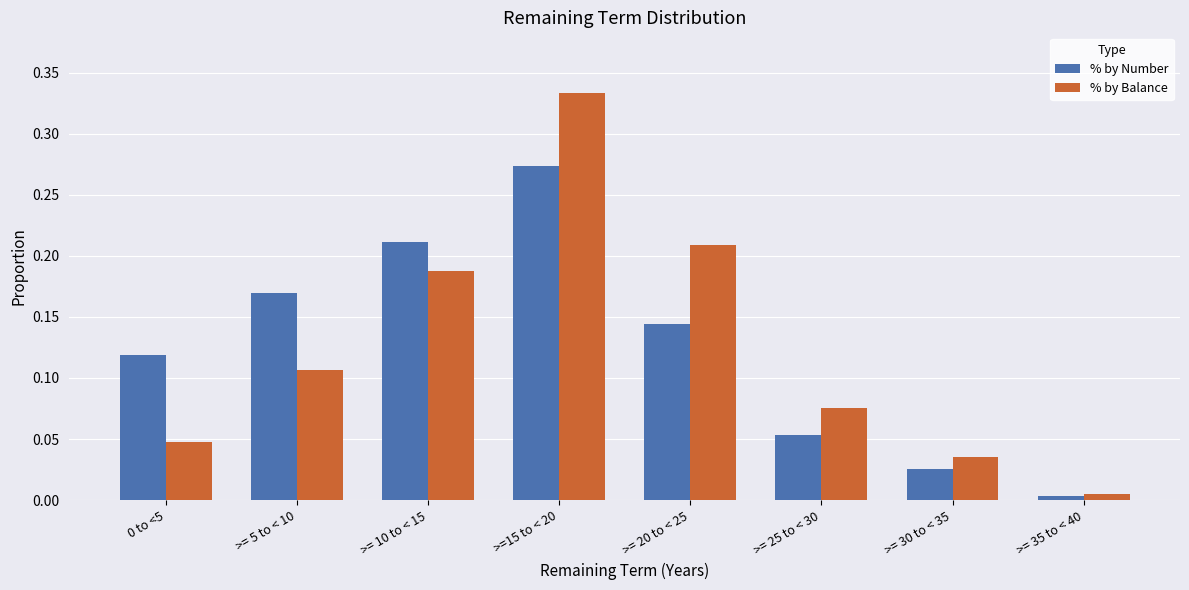

True or false: % by Number has a value of 0.1 at >=15 to < 20.

False